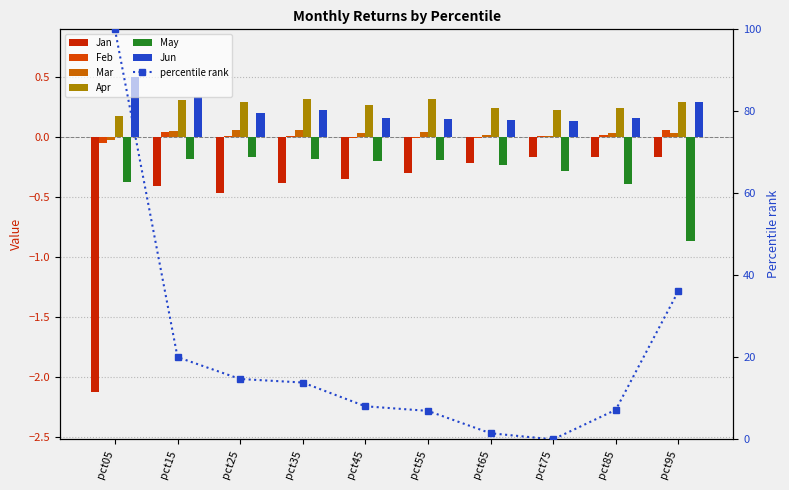

What is the difference between the maximum and minimum values in the Jun series?

0.4